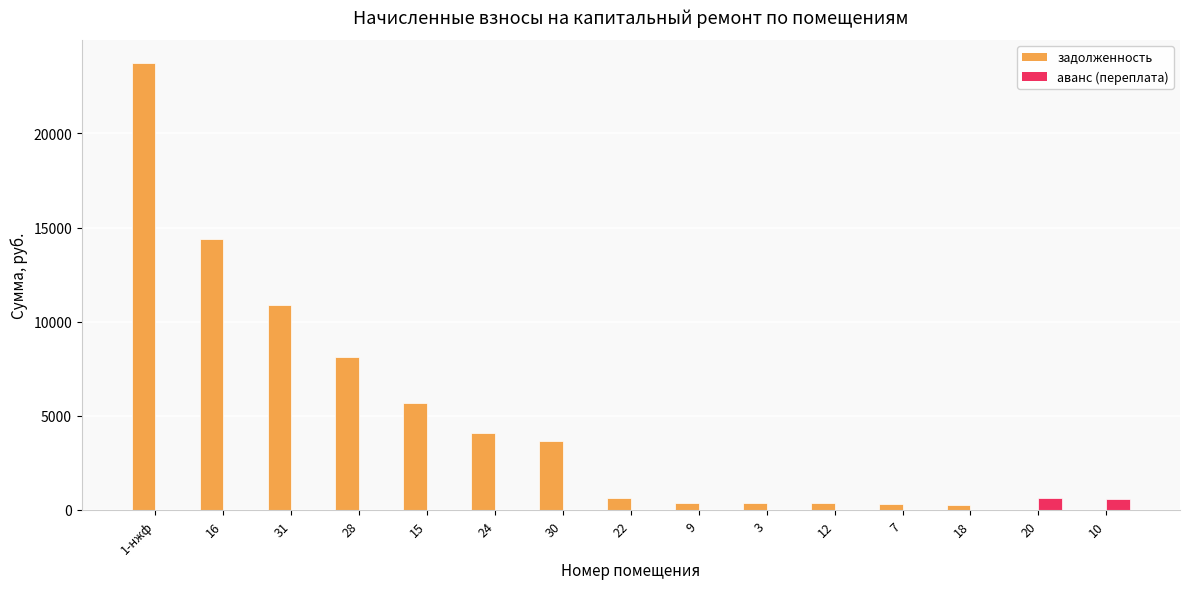

Which series changed the most between 15 and 3?

задолженность